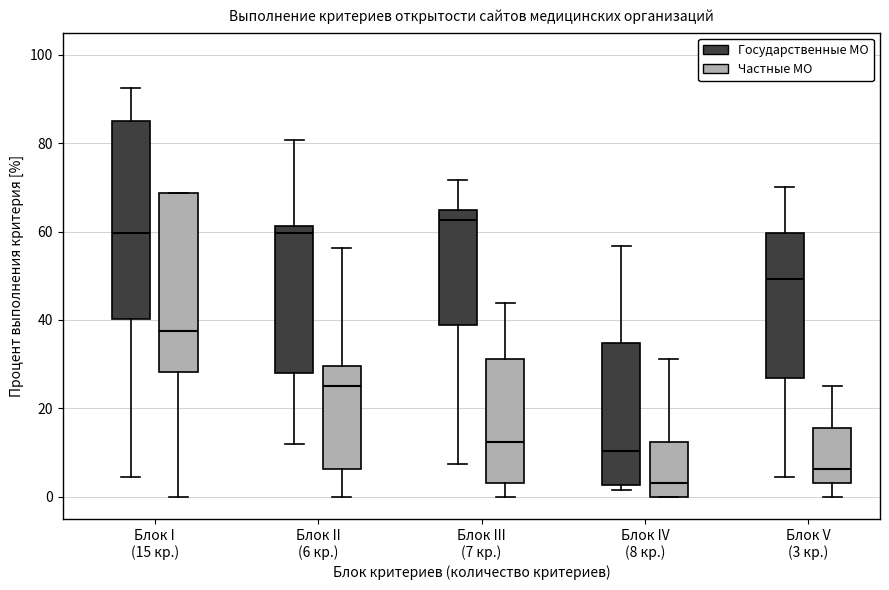

Where does the upper whisker of the box for Блок IV (8 кр.) (Частные МО) end on the y-axis? The values are not printed on the chart, so give them approximately, as read against the axis.

32